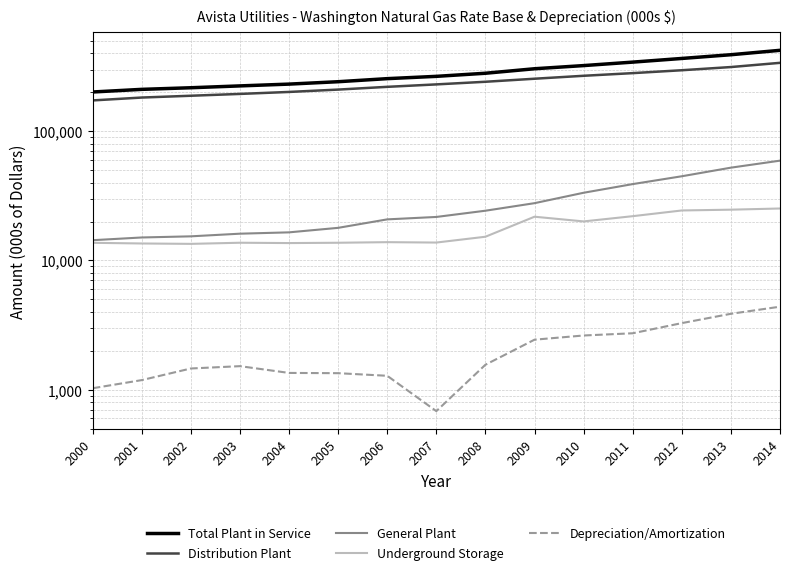

True or false: Underground Storage has more than 1 points higher than both neighbors.

True